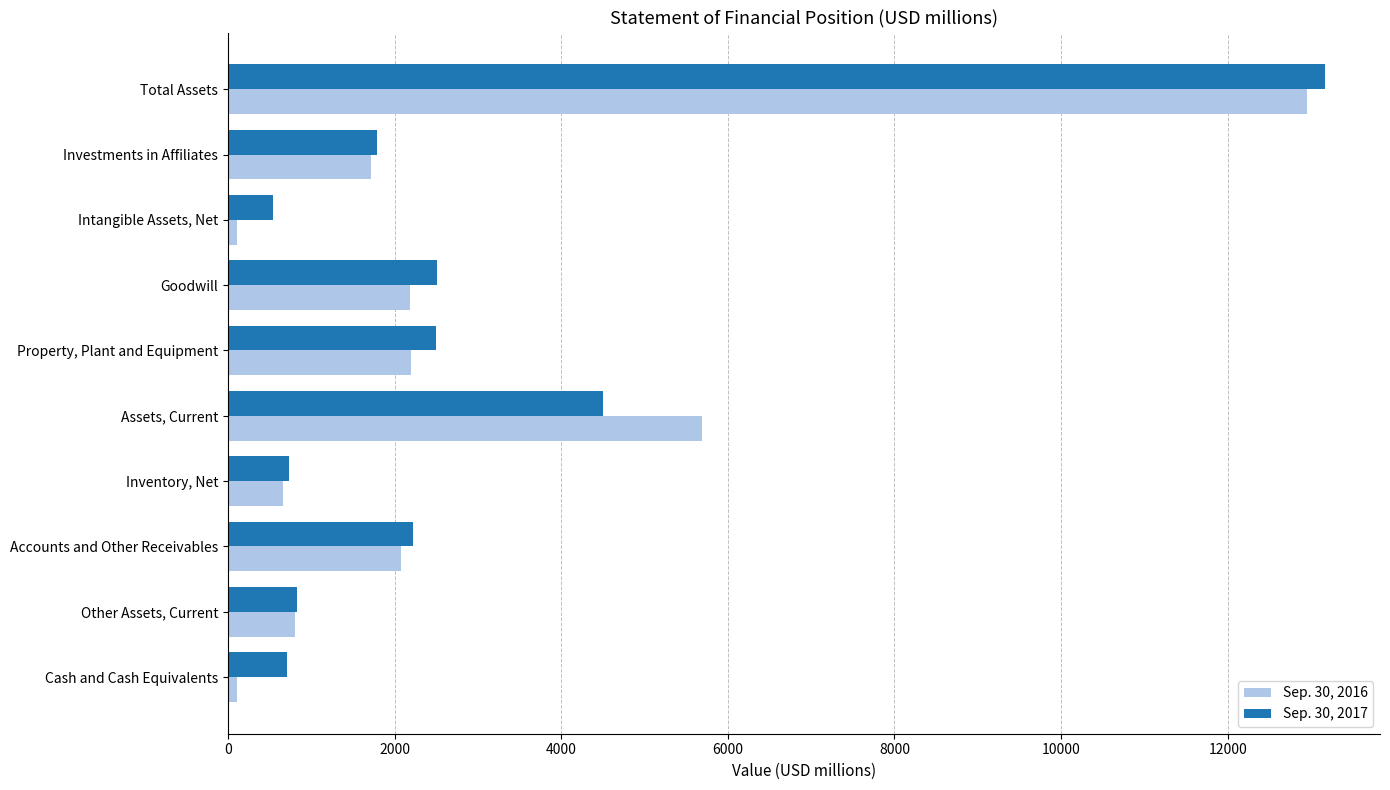

At which category is the sum across all series the highest?

Total Assets